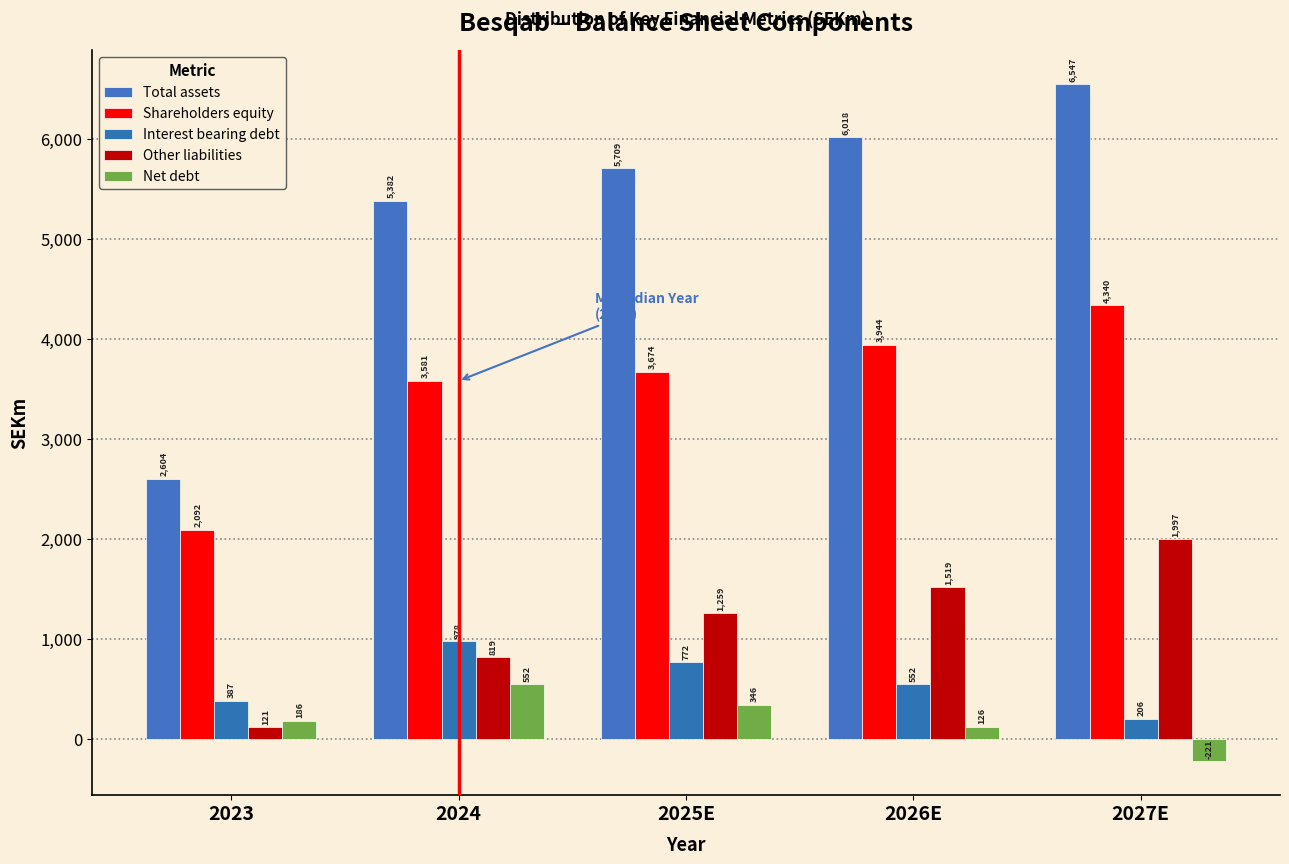

How many values in the Interest bearing debt series are below 552?

2